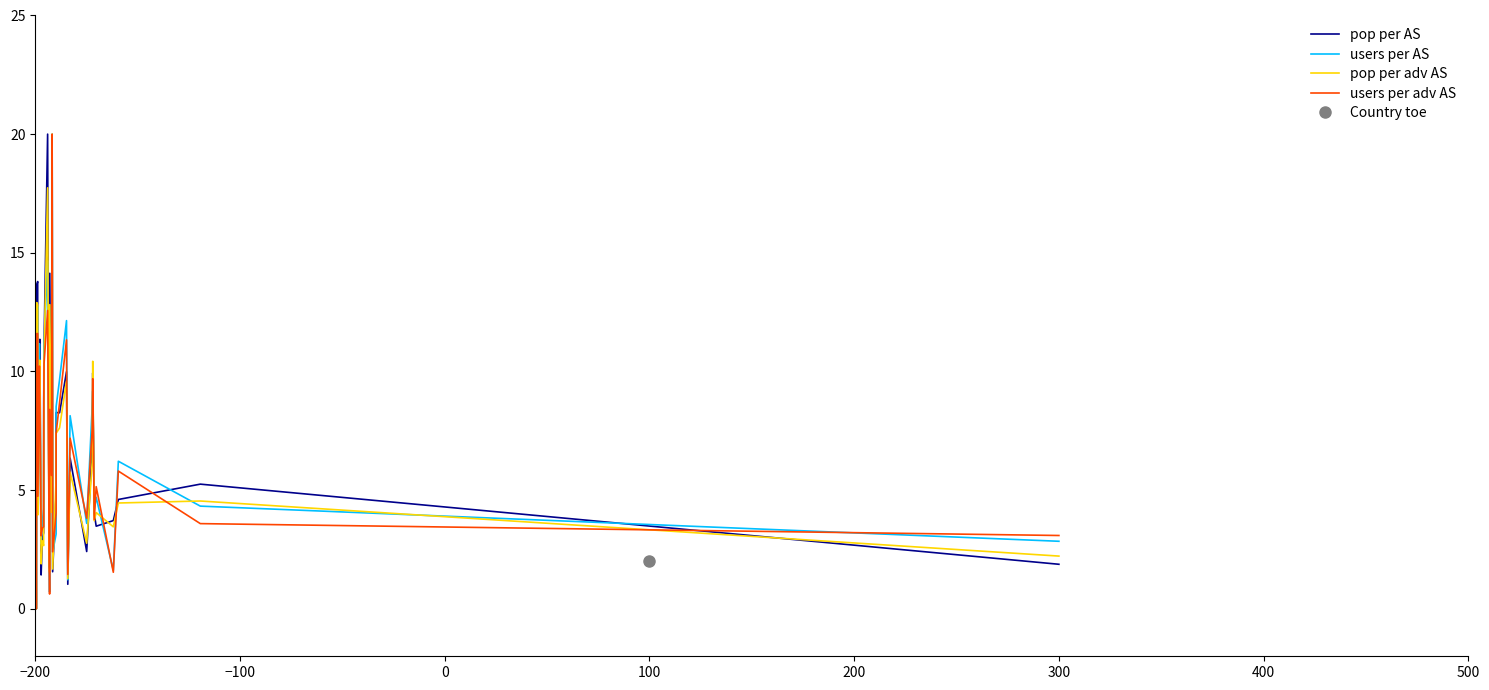

What is the sum of all pop per adv AS values?

247.9